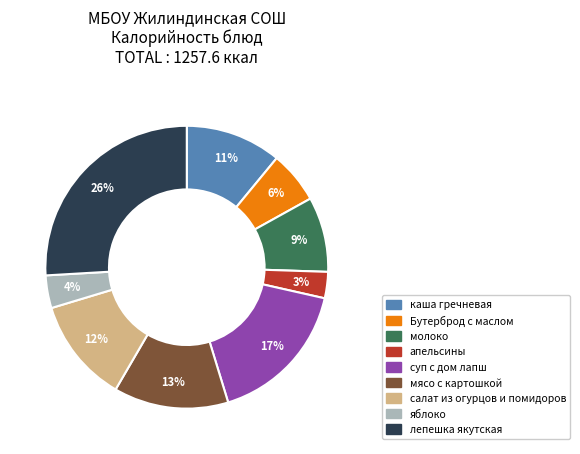

What is the ratio of the value at суп с дом лапш to the value at Бутерброд с маслом?

2.8